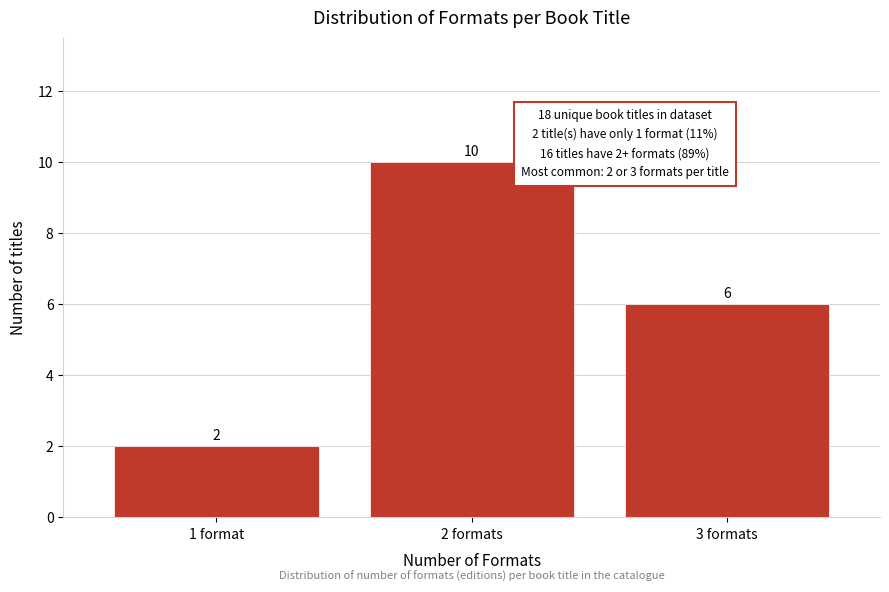

Reading left to right, what are all the values shown in this chart?

2	10	6